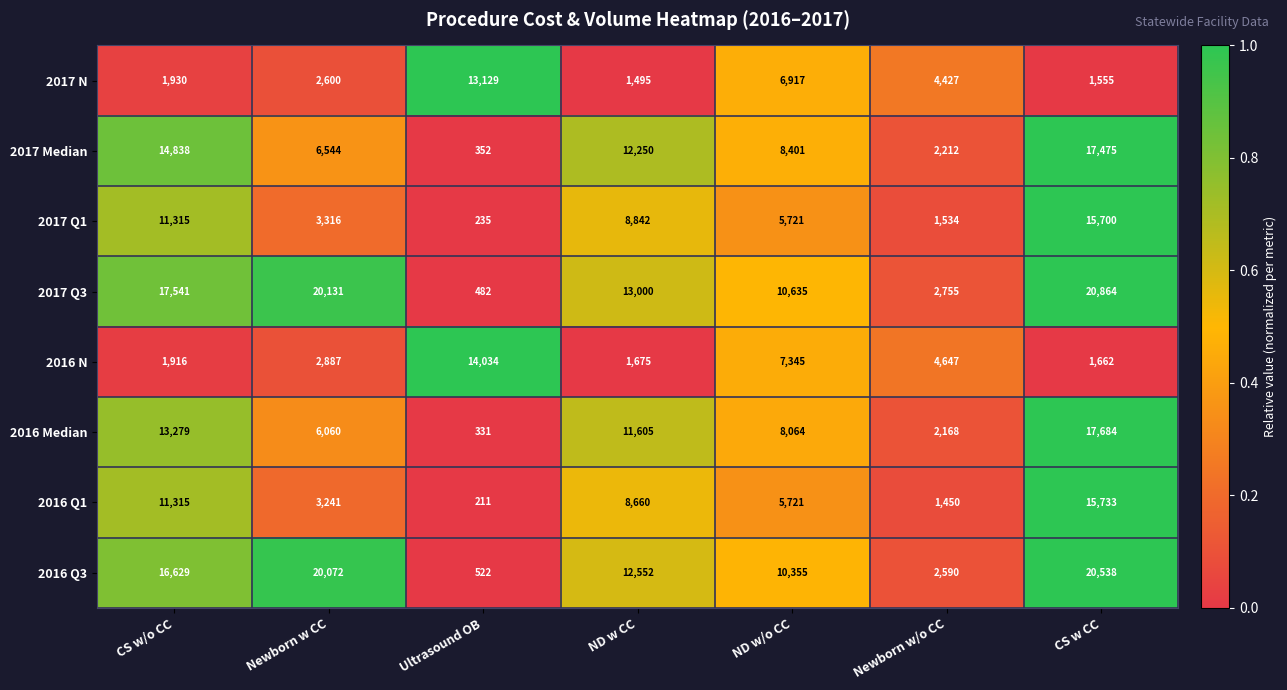

Count the number of data series in this chart.

8